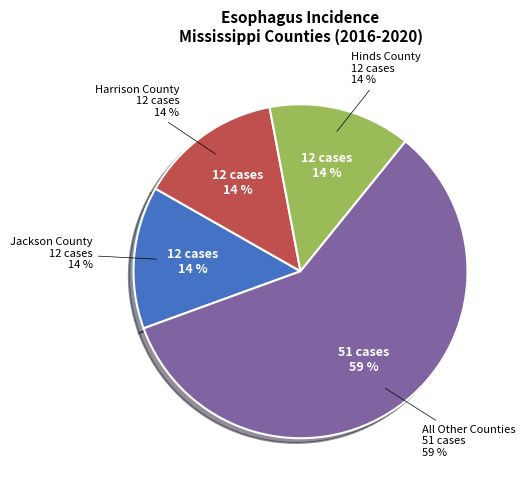

To the nearest percent, what percentage of the pie is Jackson County?

14%